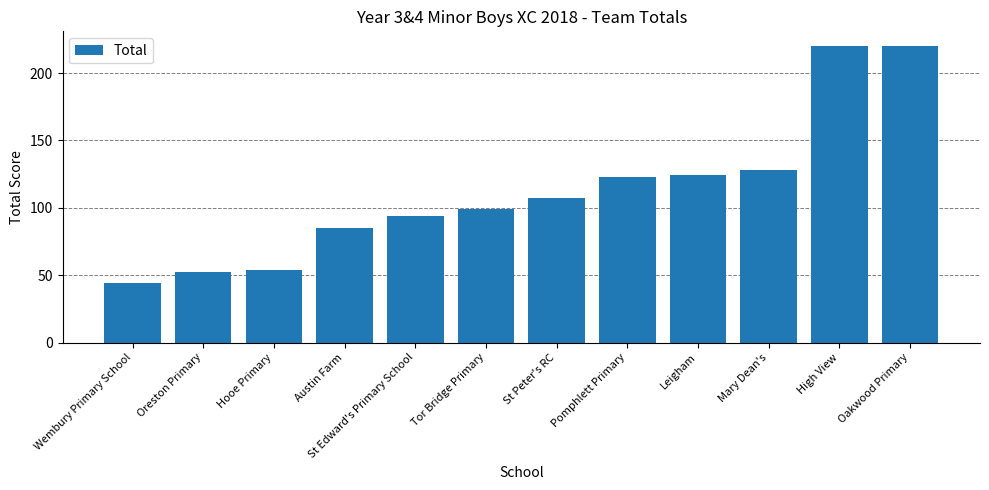

What value does the data have at Wembury Primary School?

44